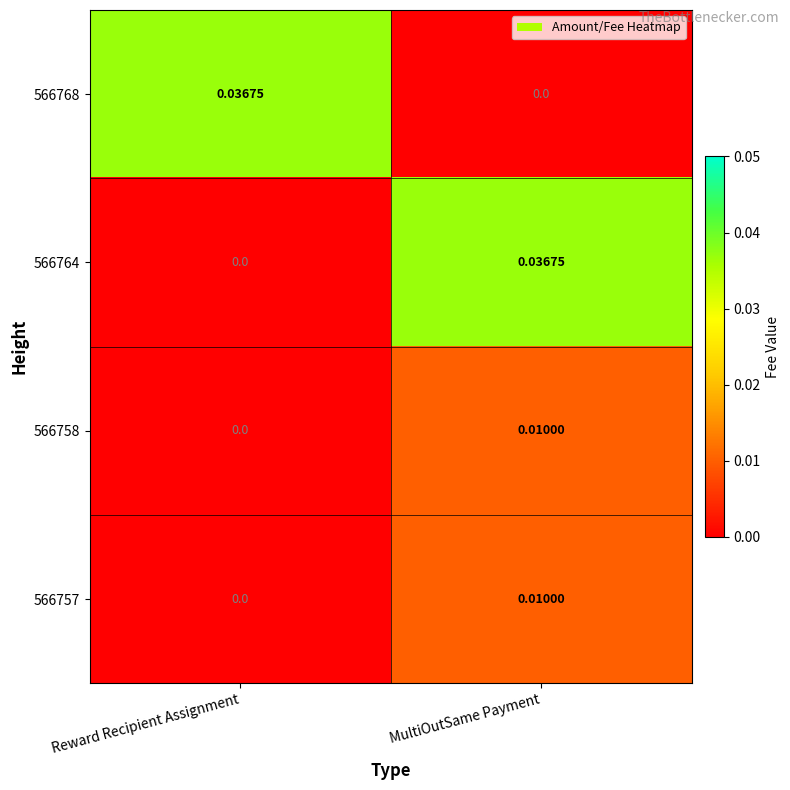

Rank the categories by 566764 value from highest to lowest.

MultiOutSame Payment, Reward Recipient Assignment